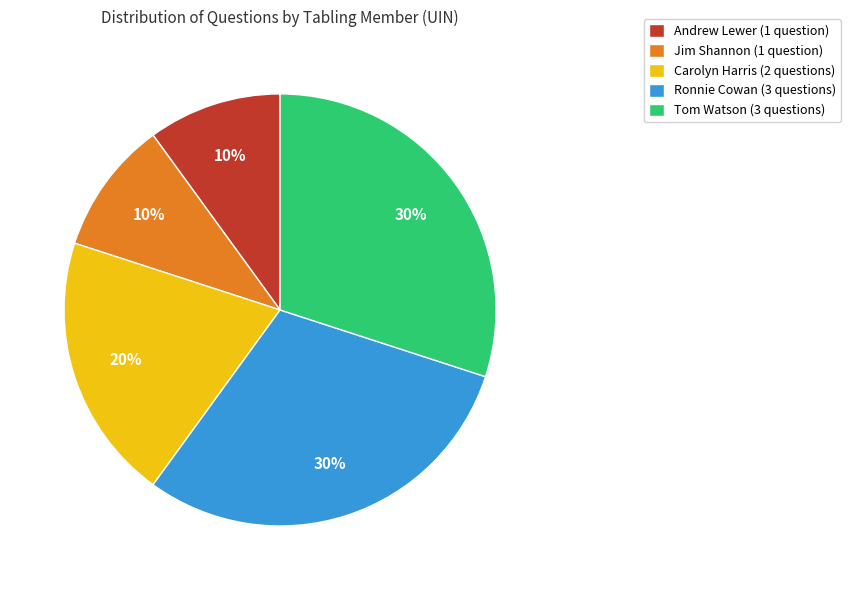

What is the ratio of the value at Tom Watson (3 questions) to the value at Ronnie Cowan (3 questions)?

1.0